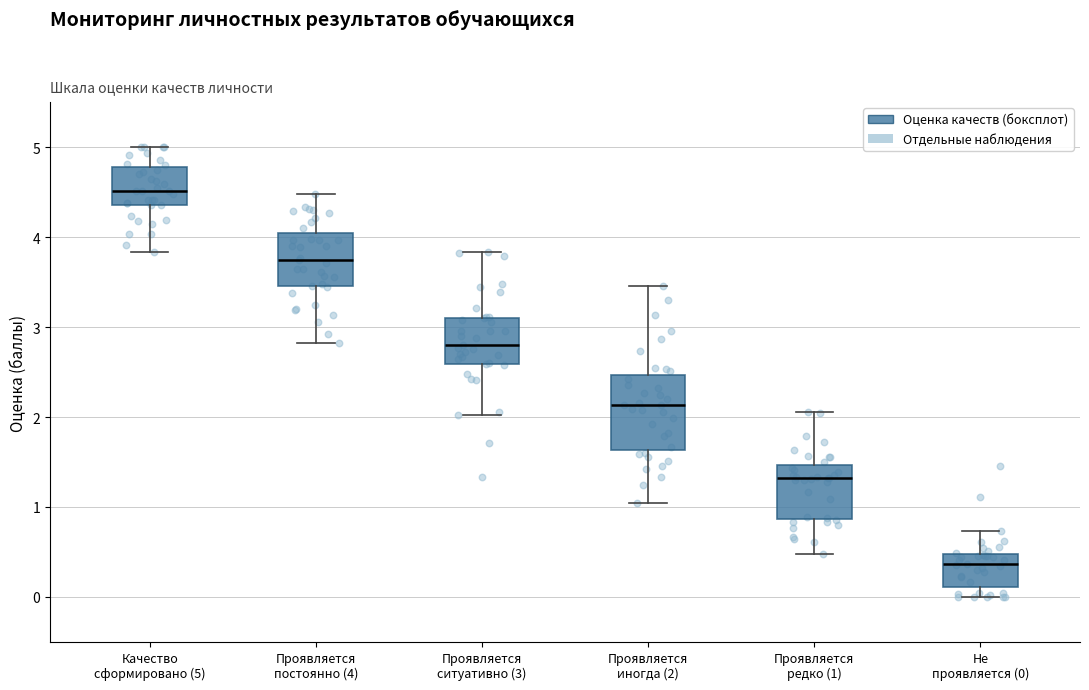

Where is the upper edge of the box for Проявляется ситуативно (3) on the y-axis? The values are not printed on the chart, so give them approximately, as read against the axis.

3.1